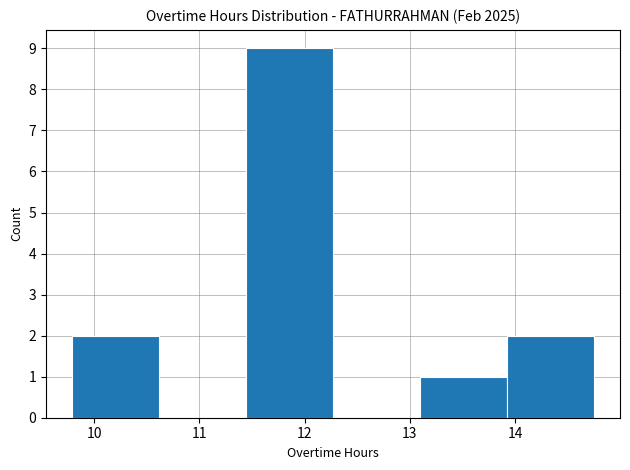

Reading left to right, transcribe this chart: for each bar, give the range it covers on the x-axis and its height. Neither the bar edges nor the heights are printed on the chart, so give them approximately, as read against the axes.

9.8 to 10.6: 2
10.6 to 11.4: 0
11.4 to 12.3: 9
12.3 to 13.1: 0
13.1 to 13.9: 1
13.9 to 14.8: 2